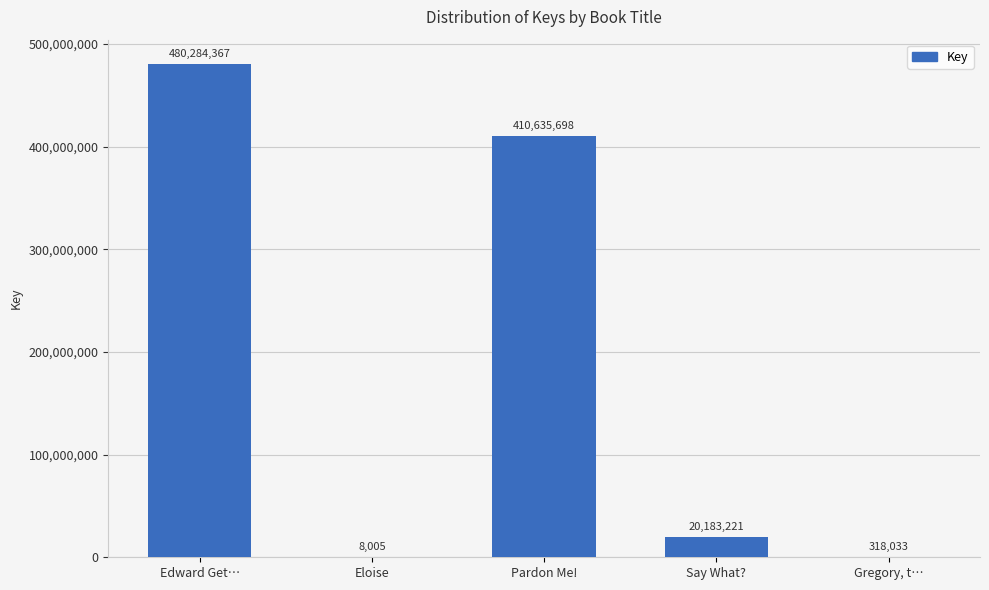

Where is the data nearest to the value 240146186?

Pardon Me!